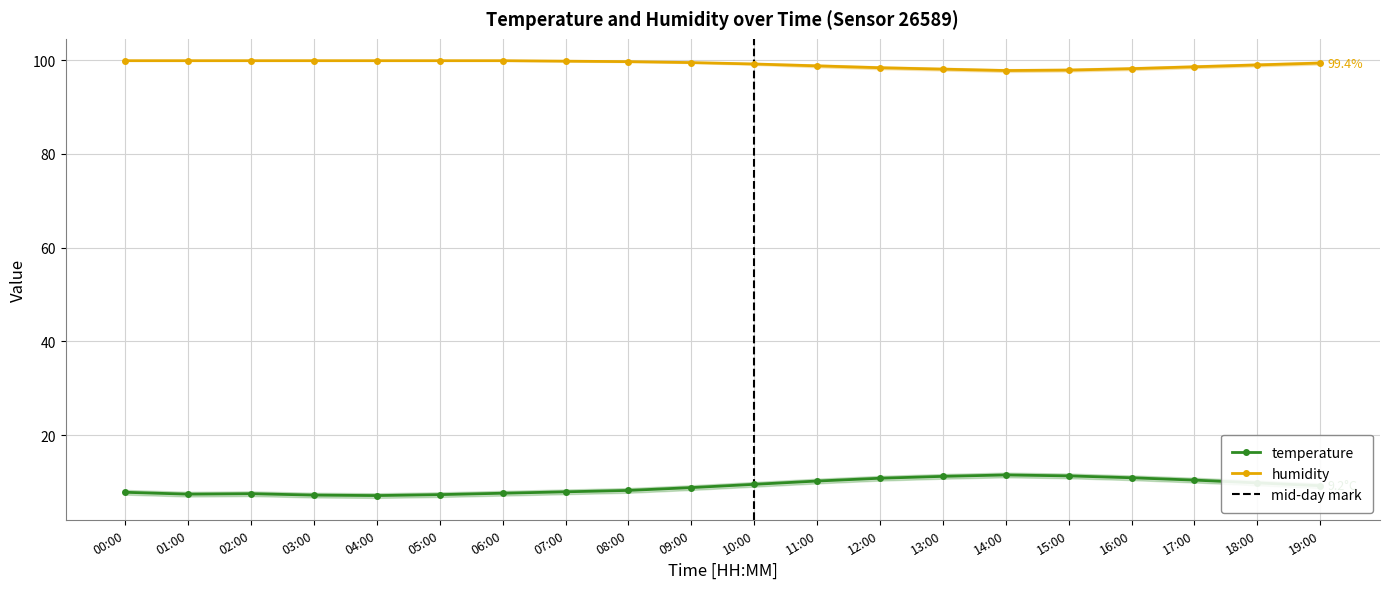

True or false: humidity and temperature cross at least once.

False